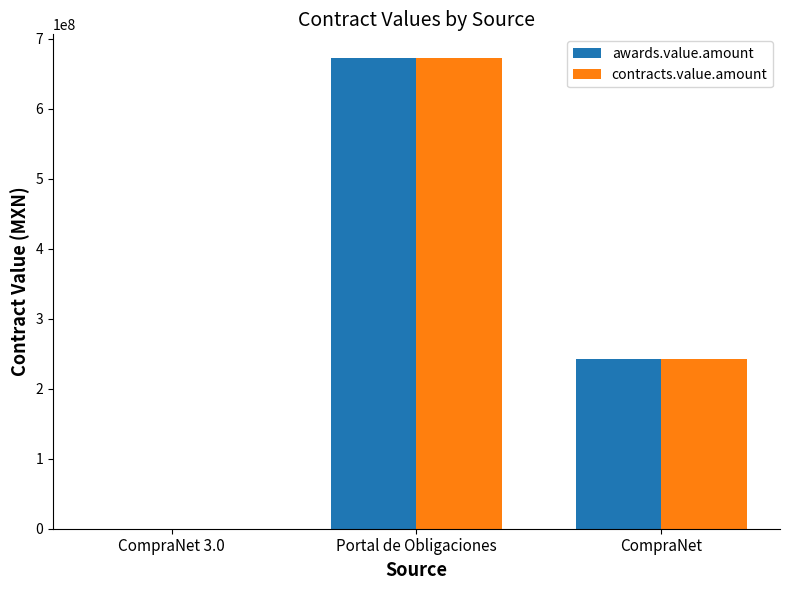

At which category is the sum across all series the highest?

Portal de Obligaciones